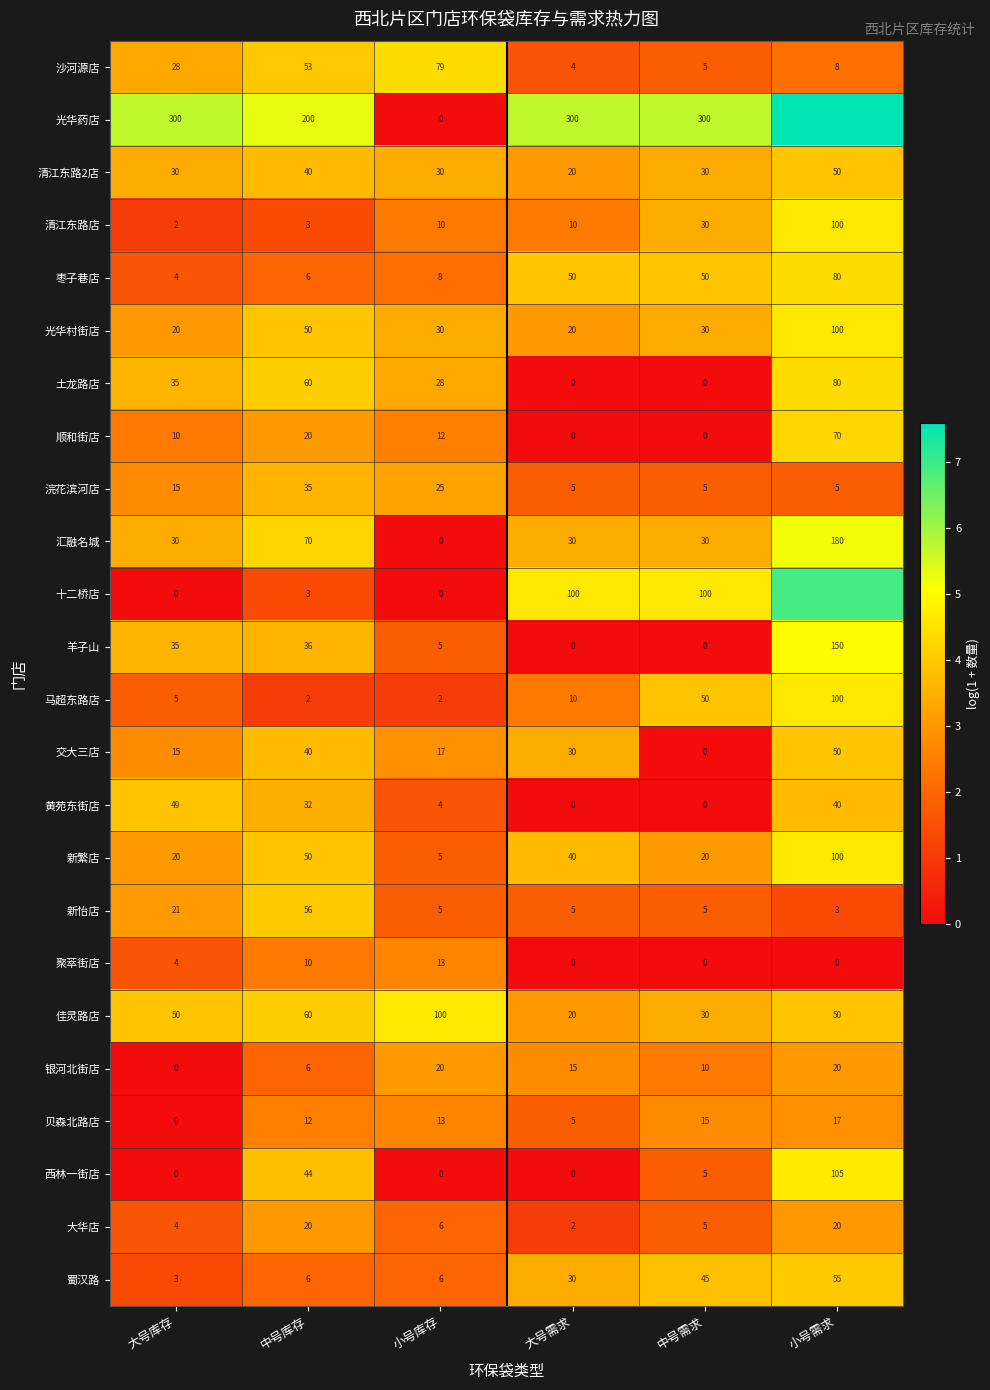

What is the spread (max minus min) of values at 大号需求?

300.0